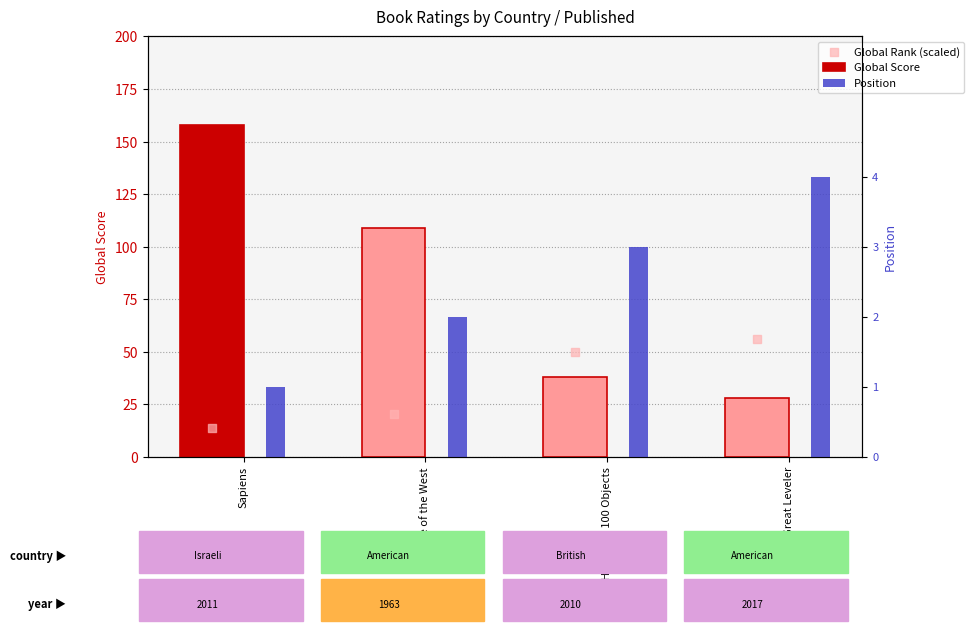

Is the value of Position at The Great Leveler greater than the value of Global Score at Rise of the West?

No